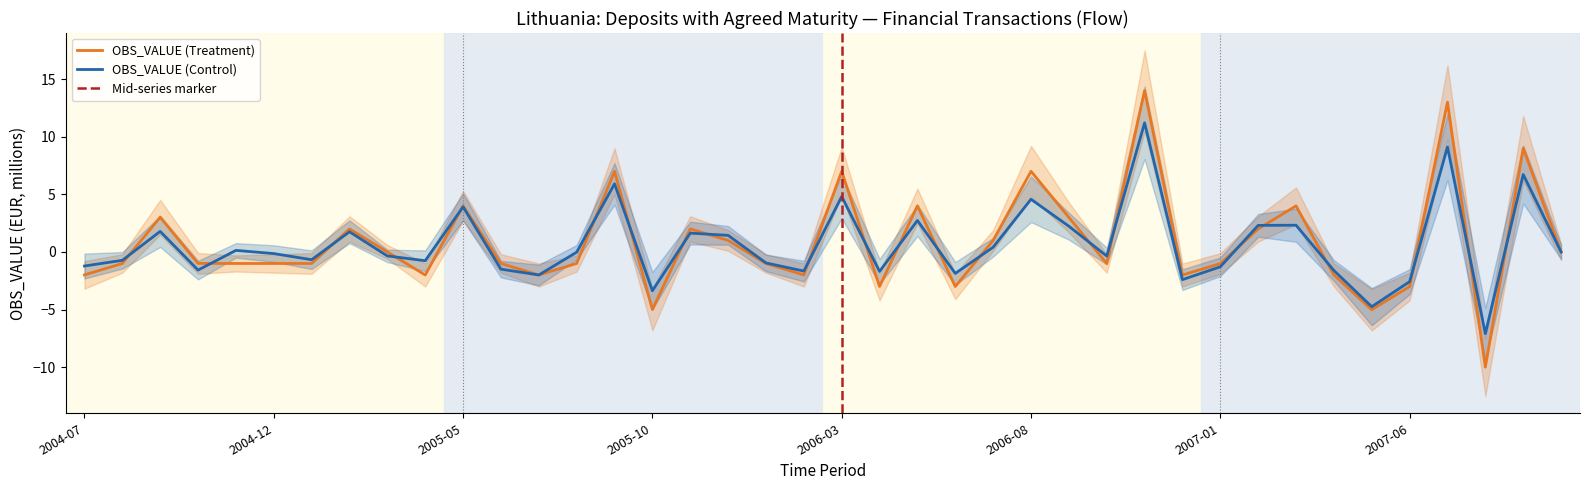

Which has a higher value, 2005-07 or 2005-12?

2005-12